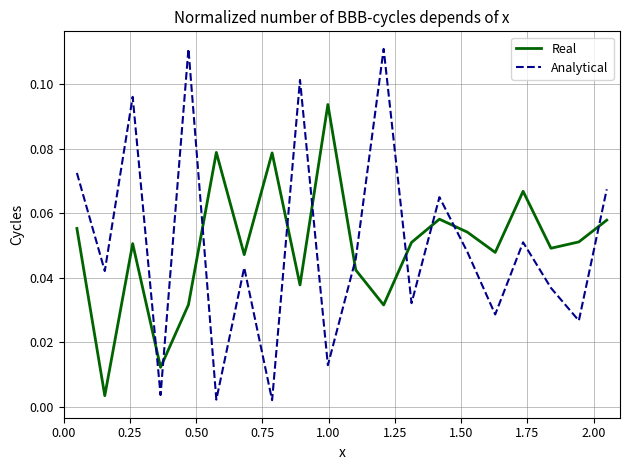

Which series ends up on top after the final intersection of Real and Analytical?

Analytical